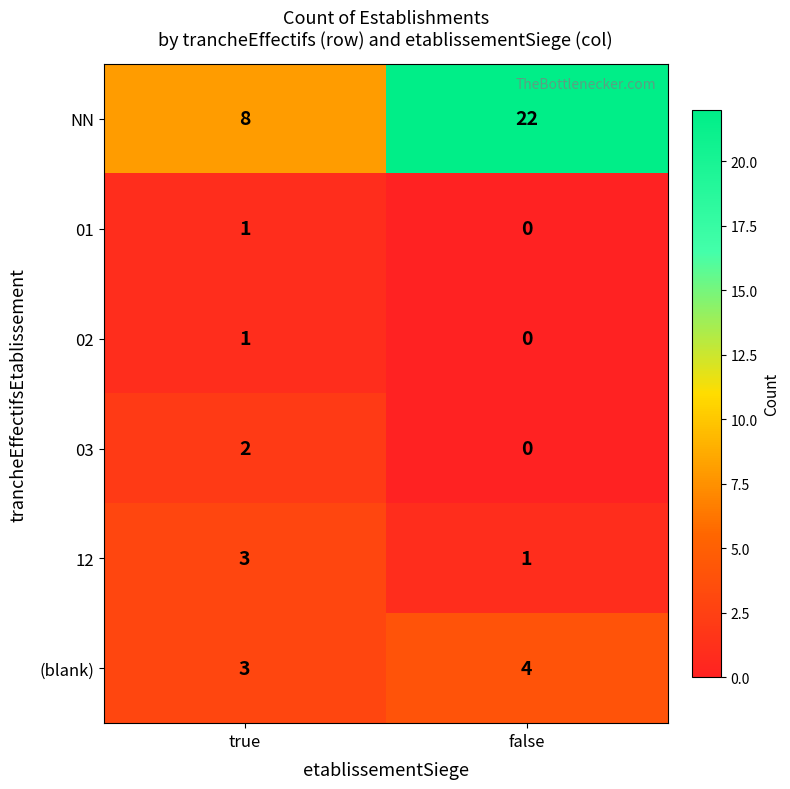

How many categories are shown in the chart?

2